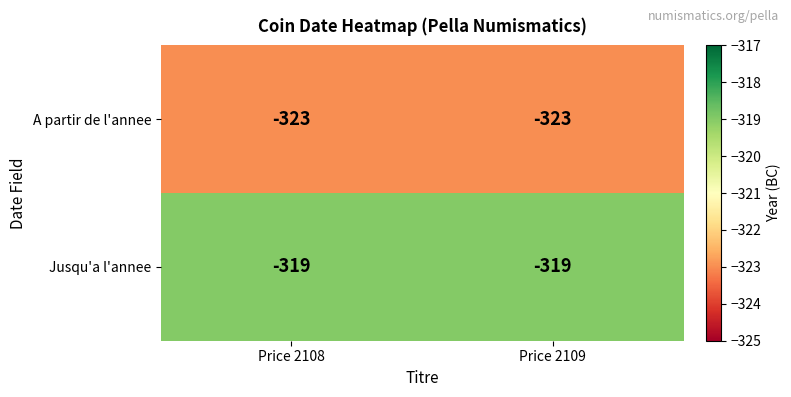

What is the lowest value of the Jusqu'a l'annee series?

-319